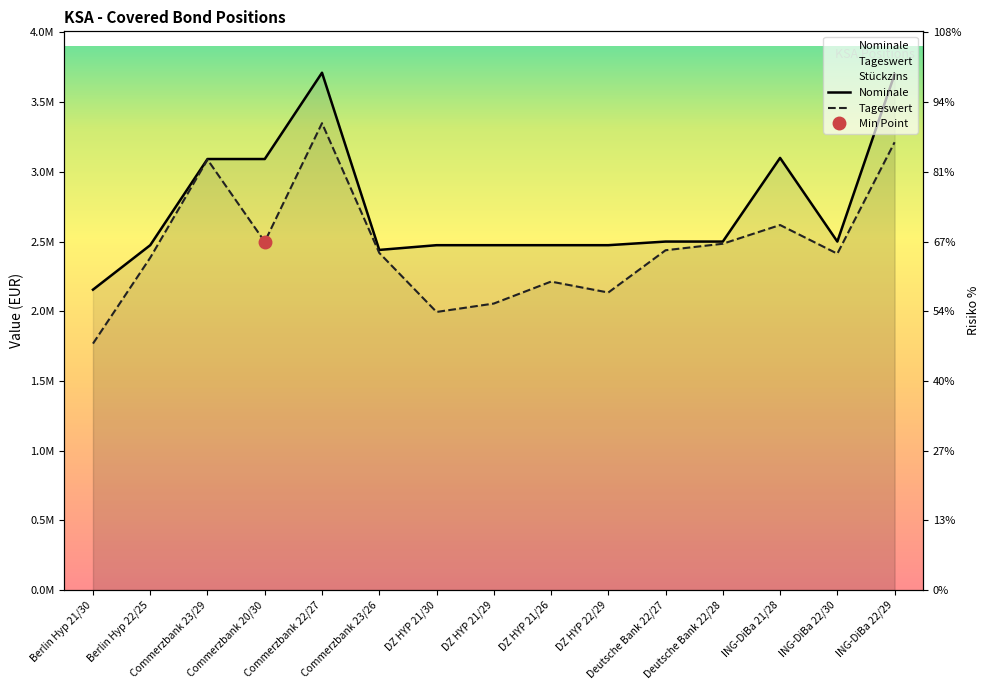

Where does the Nominale series first go above 2500000?

Commerzbank 23/29